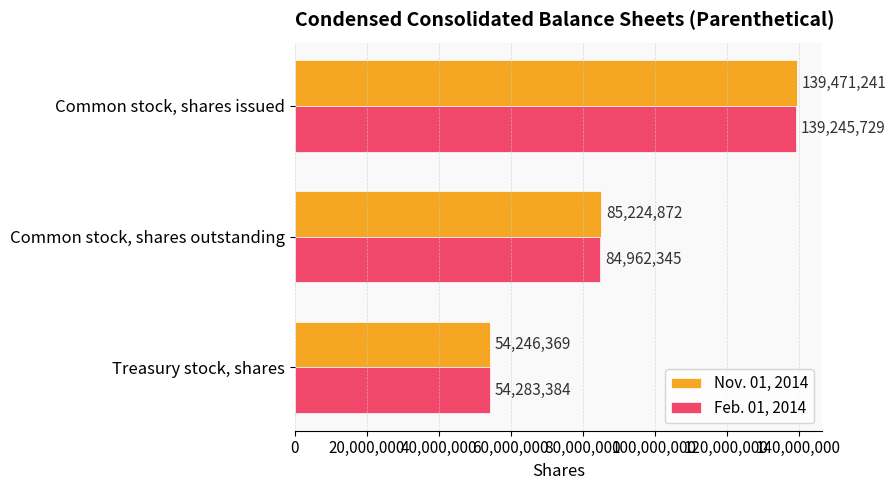

Count the Nov. 01, 2014 values in the range 54246369 to 139471241.

3